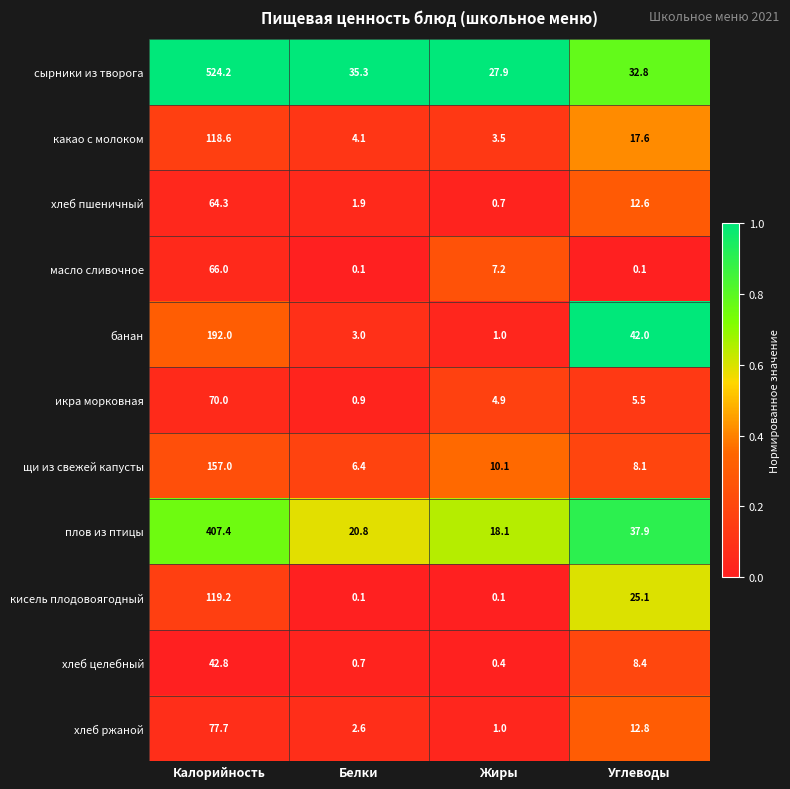

What is the difference between the highest and lowest values at Углеводы?

41.9